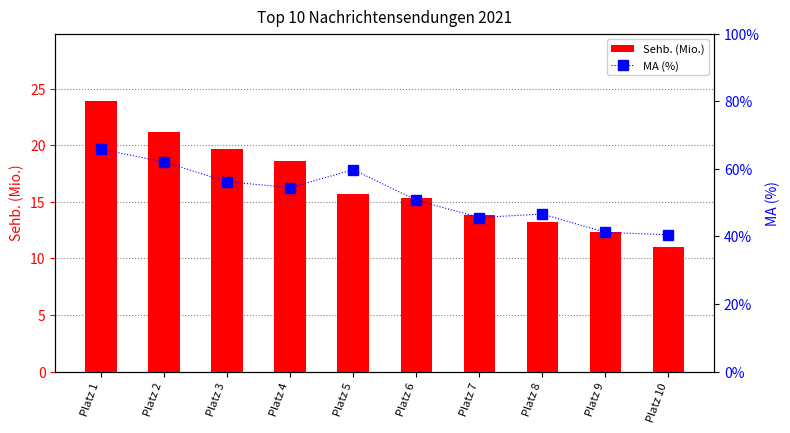

Reading left to right, what are all the values shown in this chart?

Sehb. (Mio.): Platz 1=23.9	Platz 2=21.1	Platz 3=19.7	Platz 4=18.6	Platz 5=15.7	Platz 6=15.4	Platz 7=13.9	Platz 8=13.2	Platz 9=12.4	Platz 10=11.0
MA (%): Platz 1=65.8	Platz 2=62.0	Platz 3=56.2	Platz 4=54.5	Platz 5=59.8	Platz 6=50.7	Platz 7=45.6	Platz 8=46.6	Platz 9=41.2	Platz 10=40.5